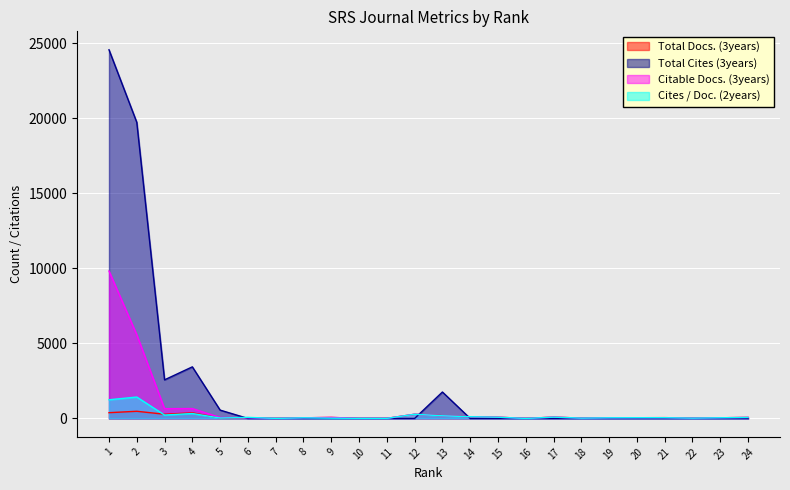

Reading left to right, list all the values displayed in this chart.

Total Docs. (3years): 384	478	280	374	30	52	1	43	67	10	6	280	181	116	83	2	89	24	43	48	54	23	45	67
Total Cites (3years): 24582	19745	2574	3440	555	0	0	0	0	0	0	0	1762	0	0	0	0	0	0	0	0	0	0	0
Citable Docs. (3years): 9829	5585	652	659	63	49	1	42	66	8	5	279	176	115	82	1	86	22	42	47	48	22	44	66
Cites / Doc. (2years): 1245	1427	226	328	26	71	5	42	18	8	5	279	176	115	82	1	86	22	42	47	48	22	44	66